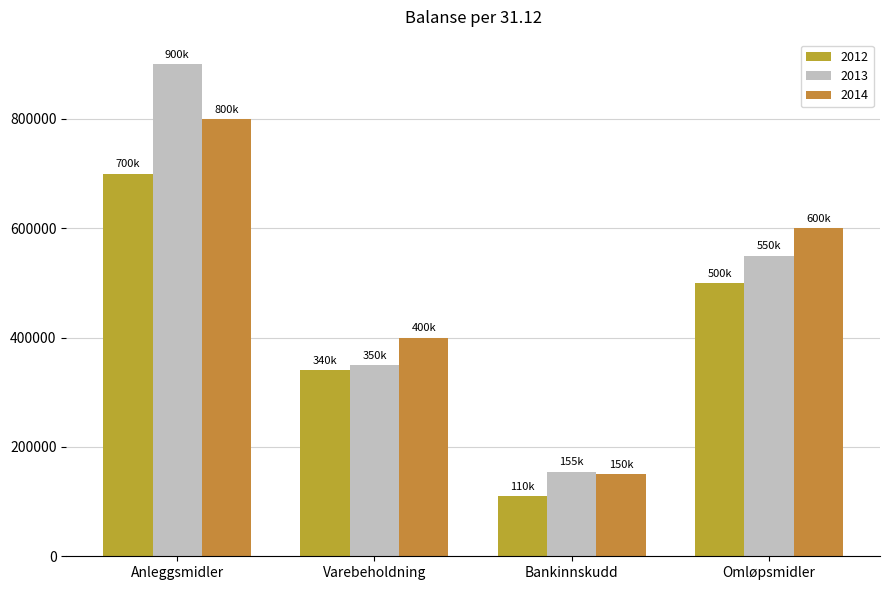

What is the label of the 3rd bar from the right?

Varebeholdning